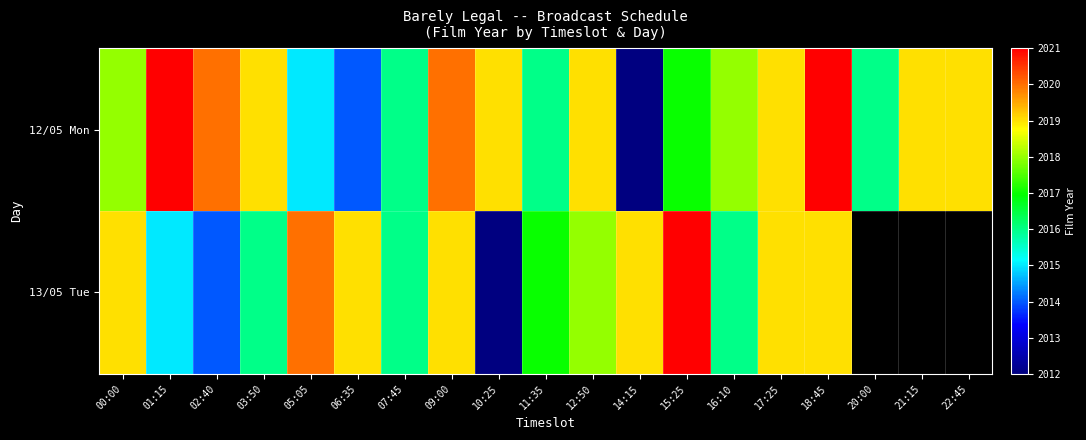

The 13/05 Tue series shows 2019.0 at 17:25. True or false?

True